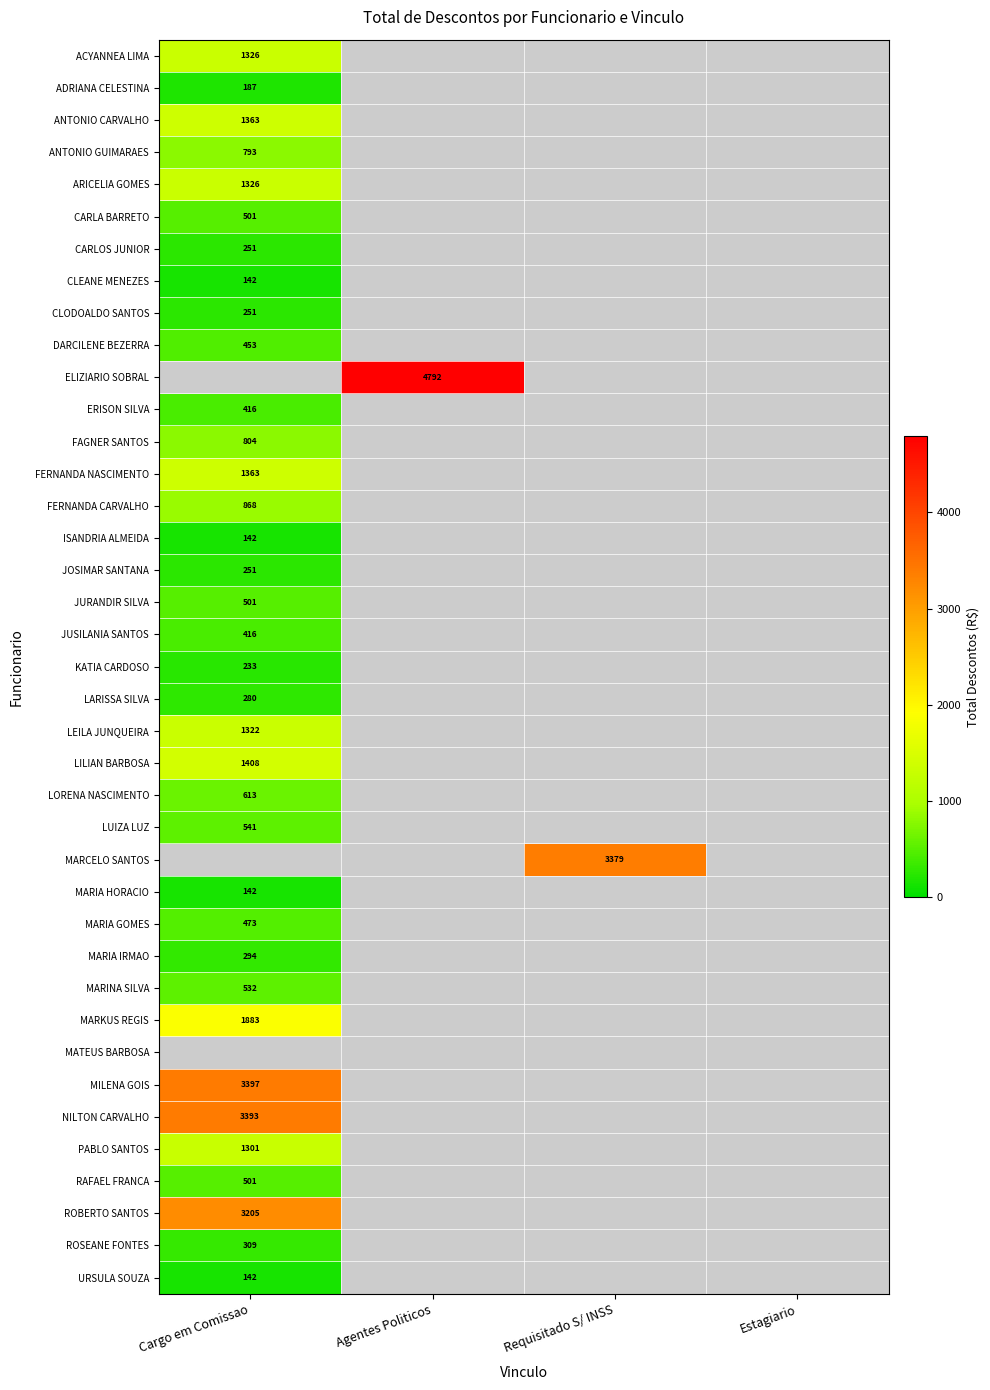

Is it true that FAGNER SANTOS equals 804 at Cargo em Comissao?

True